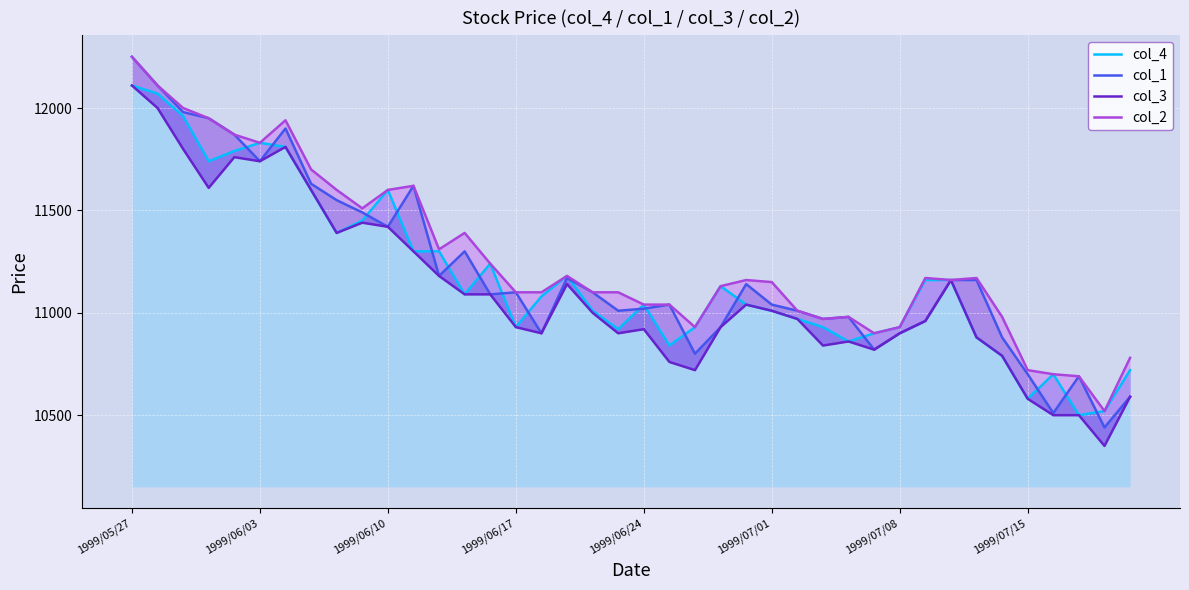

What are all the series names shown in the legend?

col_4, col_1, col_3, col_2